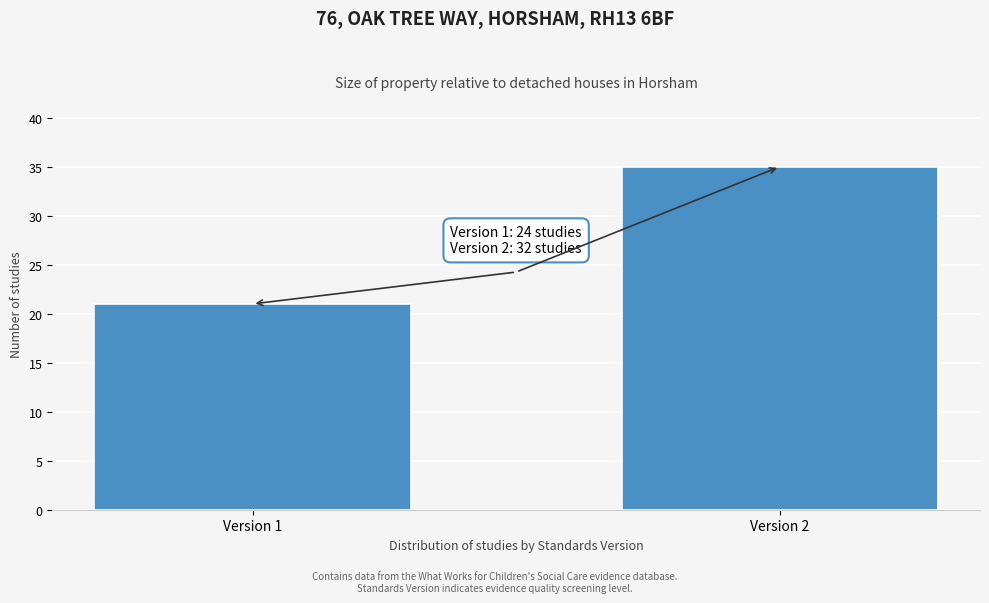

Reading left to right, list all the values displayed in this chart.

Version 1=21	Version 2=35